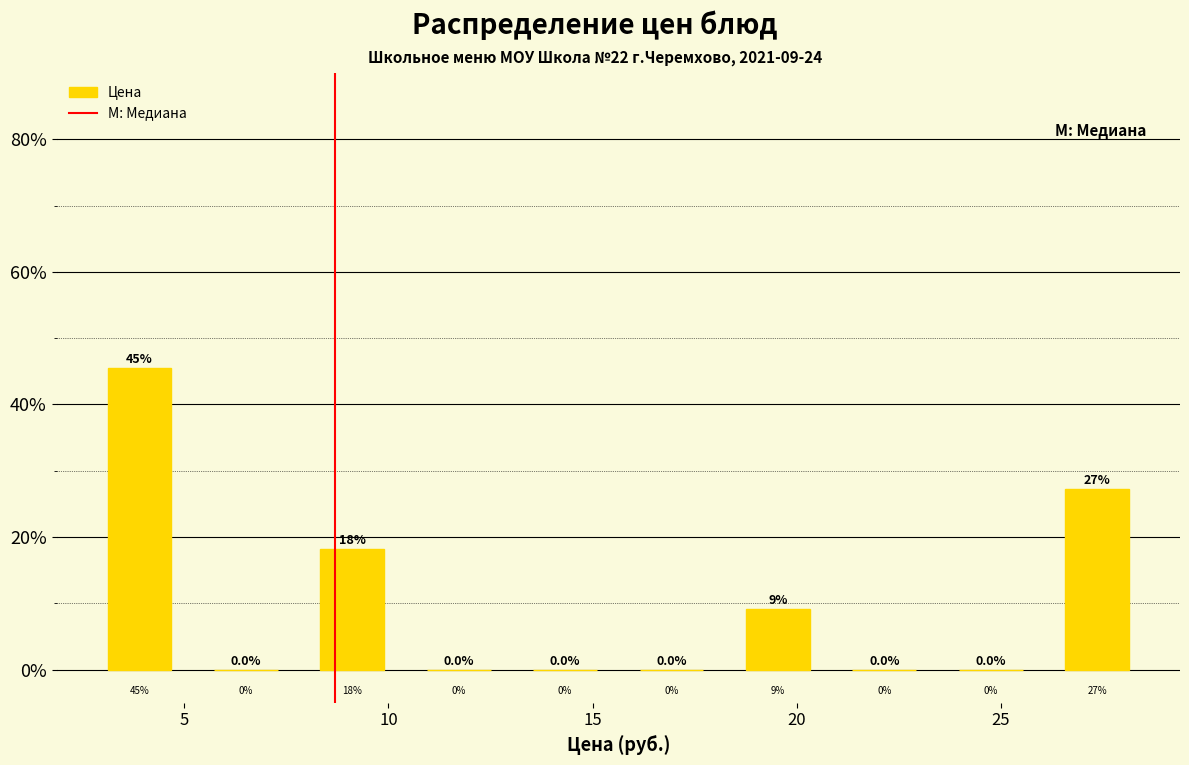

Over which range of the x-axis is the bar tallest?

2.5 to 5.0